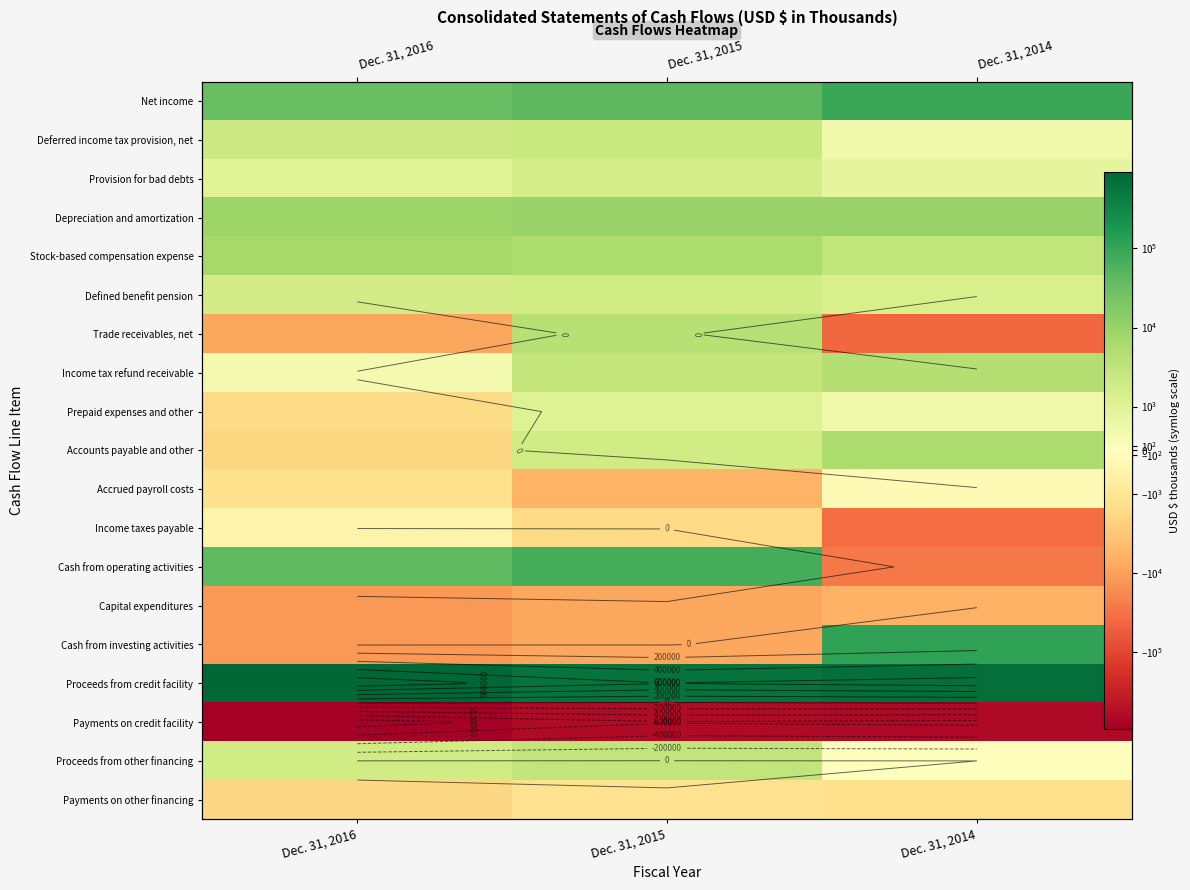

Rank the categories by Deferred income tax provision, net value from lowest to highest.

Dec. 31, 2014, Dec. 31, 2016, Dec. 31, 2015